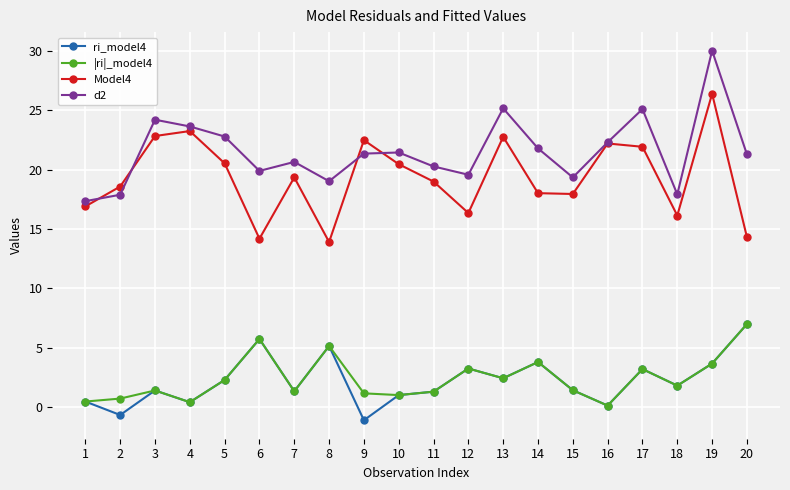

What is the value of the Model4 point at the 1st from the left?

16.9